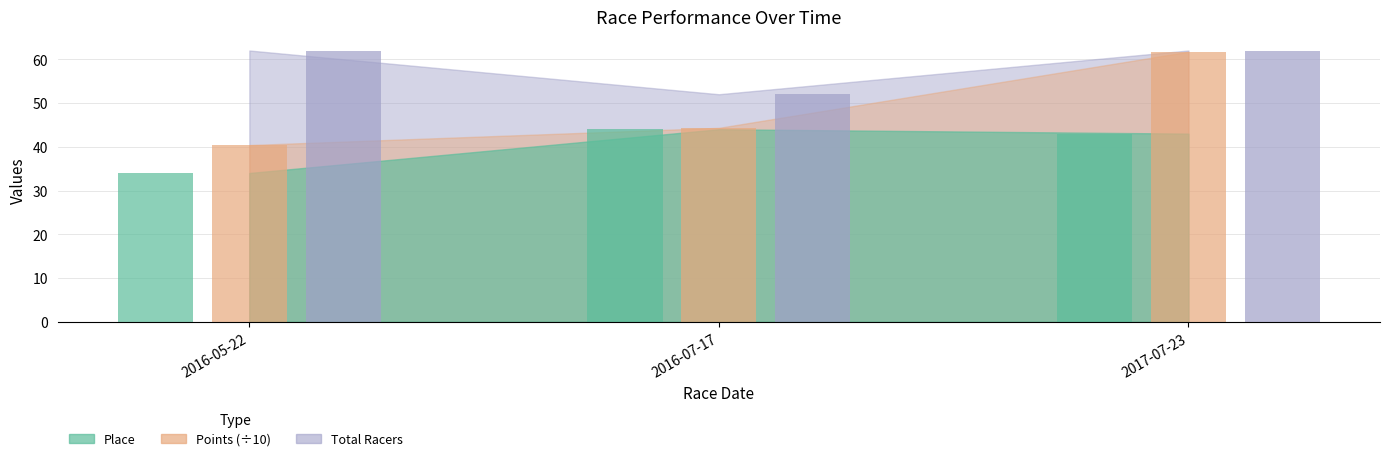

Between 2016-05-22 and 2017-07-23, which is larger?

2017-07-23